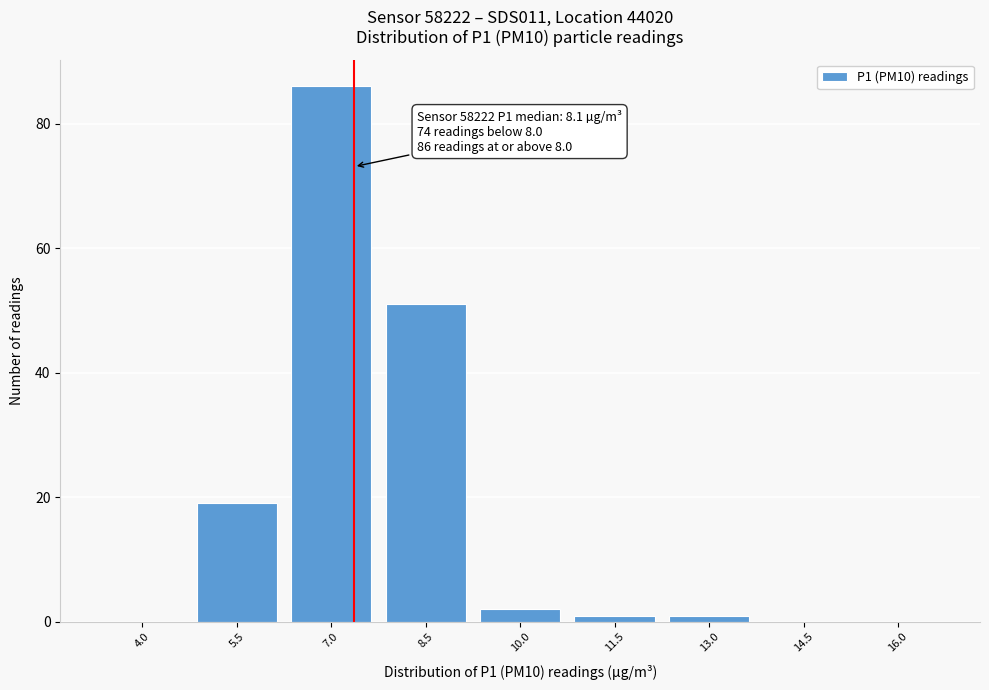

Reading left to right, transcribe all the data shown in this chart.

4.0=0	5.5=19	7.0=86	8.5=51	10.0=2	11.5=1	13.0=1	14.5=0	16.0=0